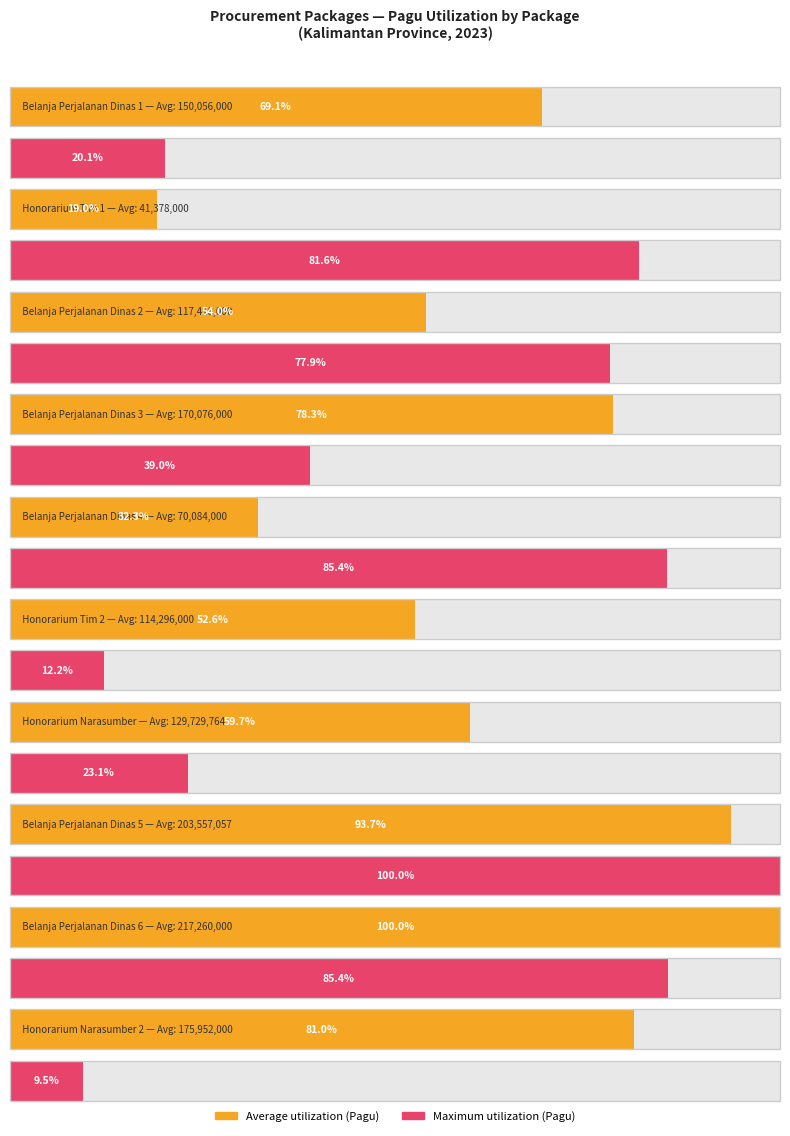

Reading right to left, what are all the values shown in this chart?

Average utilization: 175952000	217260000	203557057	129729764	114296000	70084000	170076000	117418000	41378000	150056000
Maximum utilization: 9500000	85366000	99958000	23100000	12200000	85350000	38950000	77900000	81600000	20100000